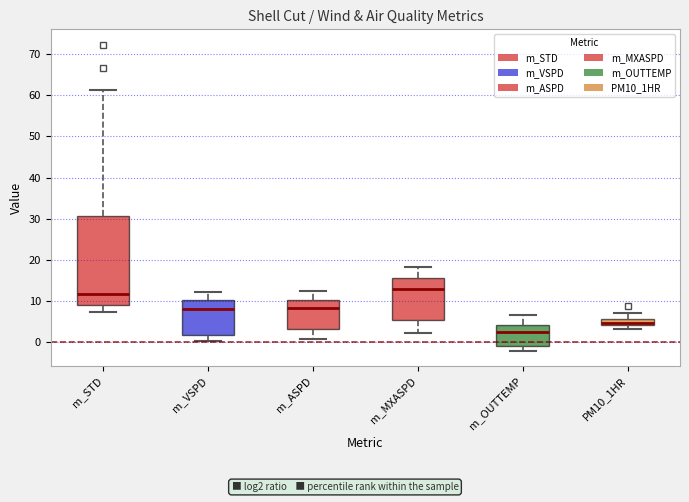

Which box is the tallest, from its lower edge to its upper edge?

m_STD